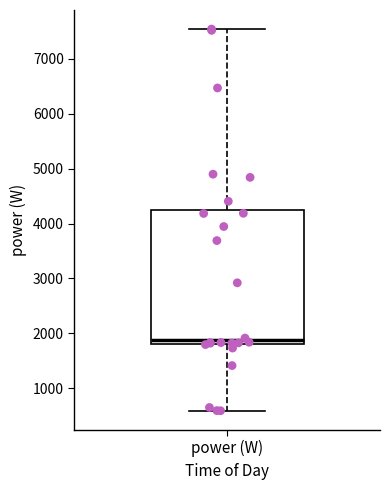

Transcribe this box plot: give where the median line is, the range the box spans, and where the two whiskers end, as read against the y-axis. The values are not printed on the chart, so give them approximately, as read against the axis.

median 1900, box 1800 to 4200, whiskers 600 to 7500